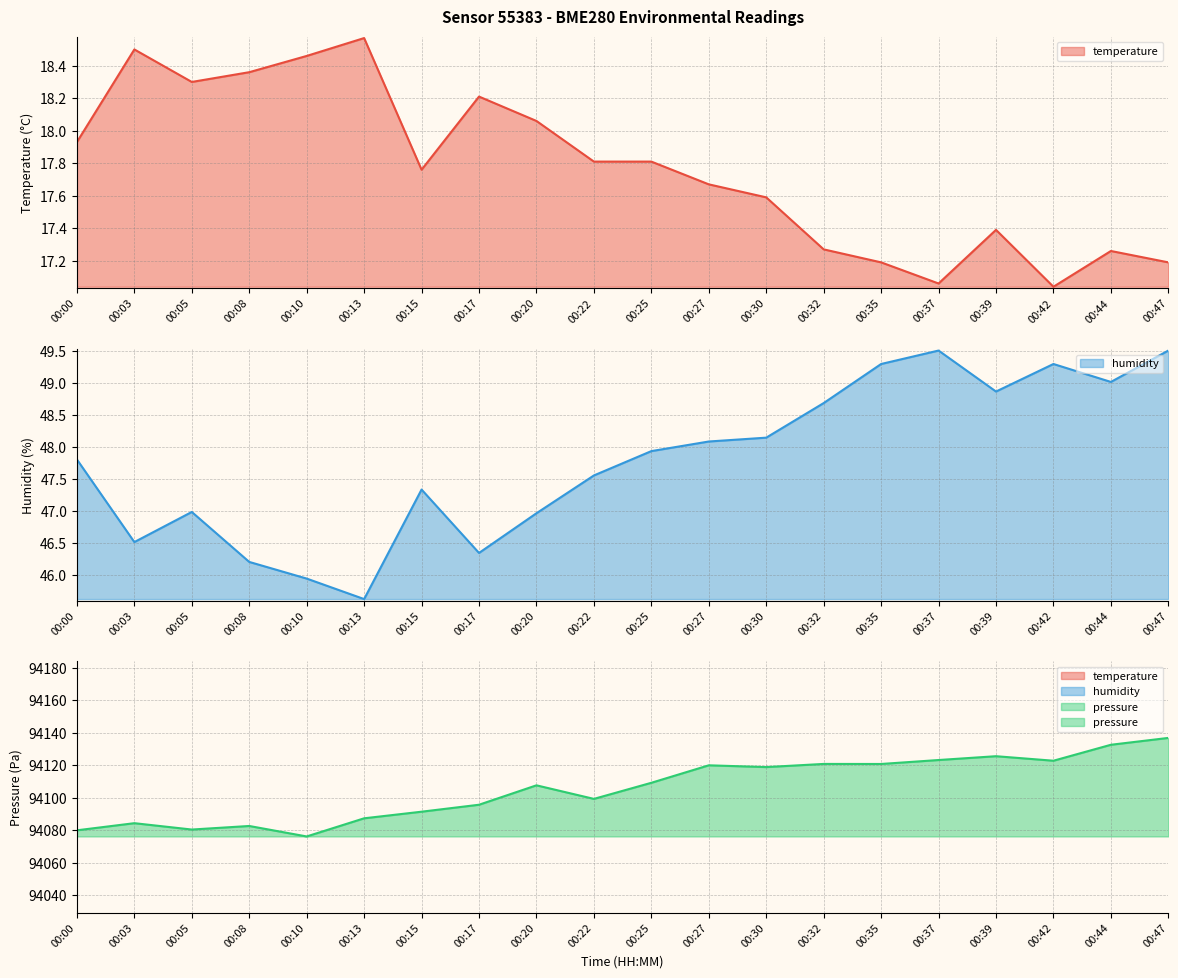

Which series has the widest spread of values?

pressure